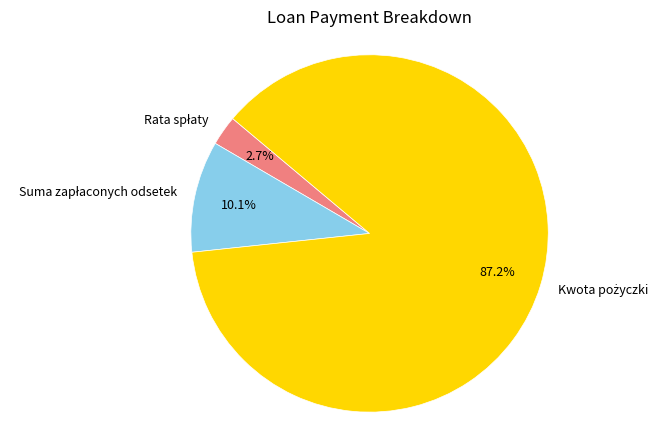

Does any single category account for the majority?

Yes